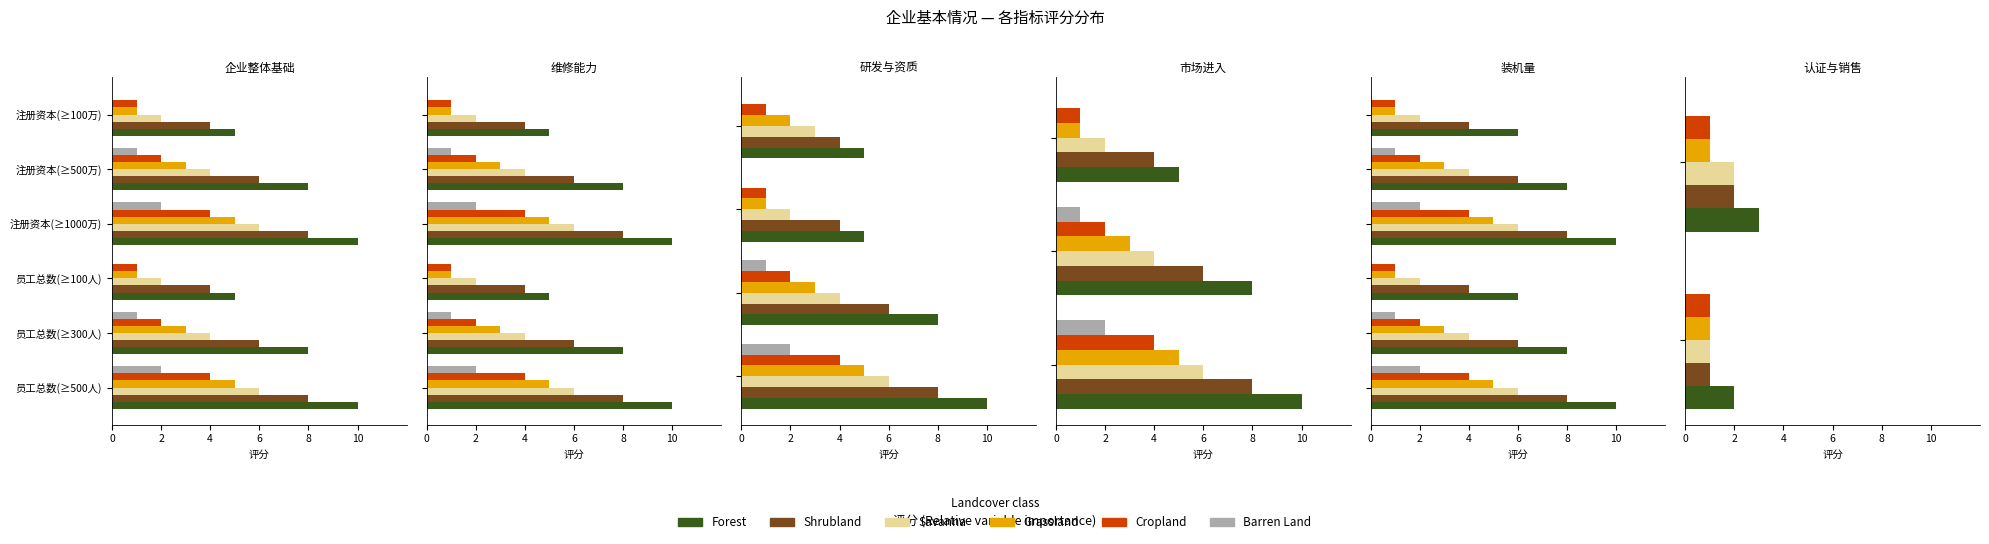

Does the chart contain any negative values?

No